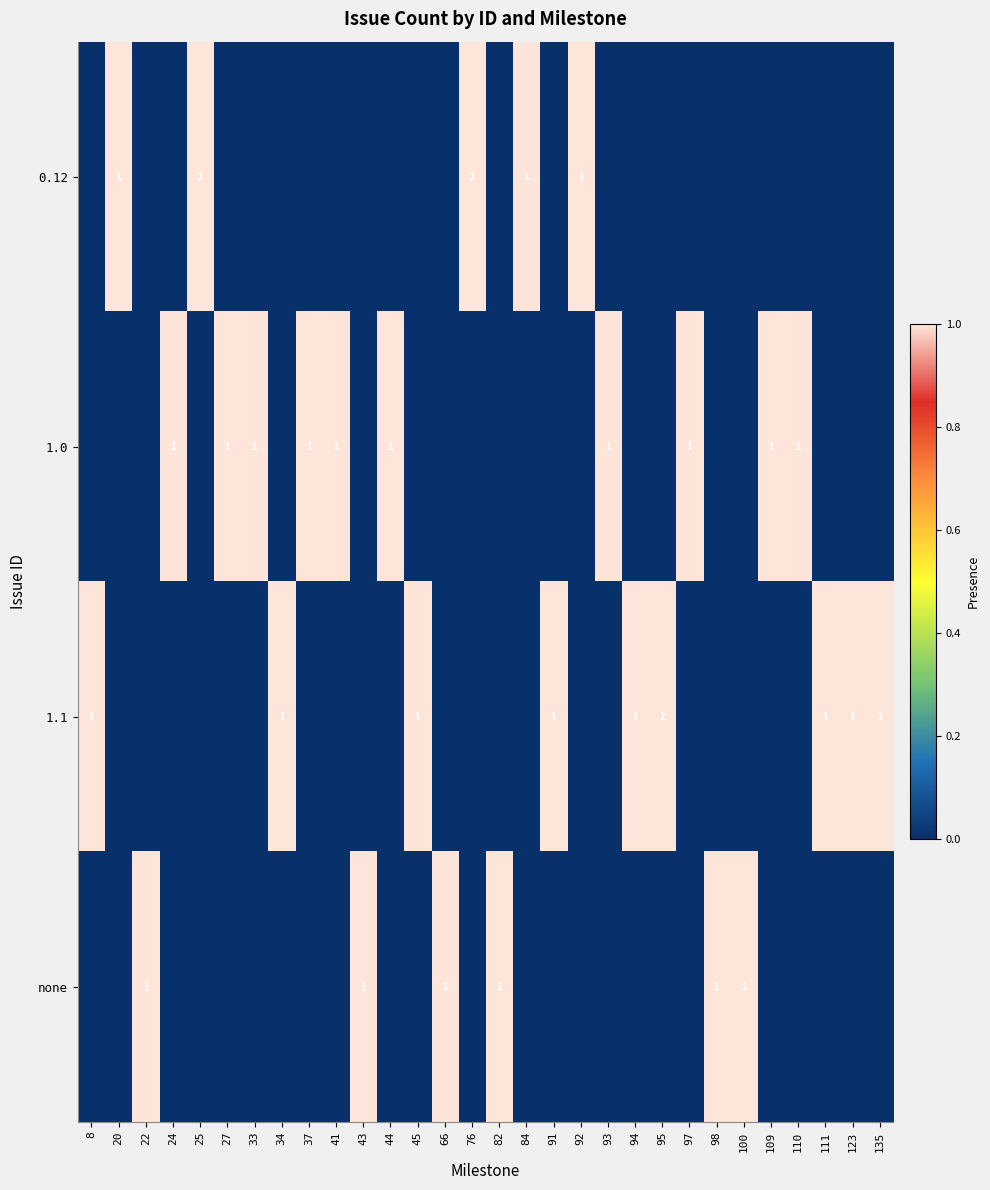

Is it true that 1.1 equals 2 at 8?

False